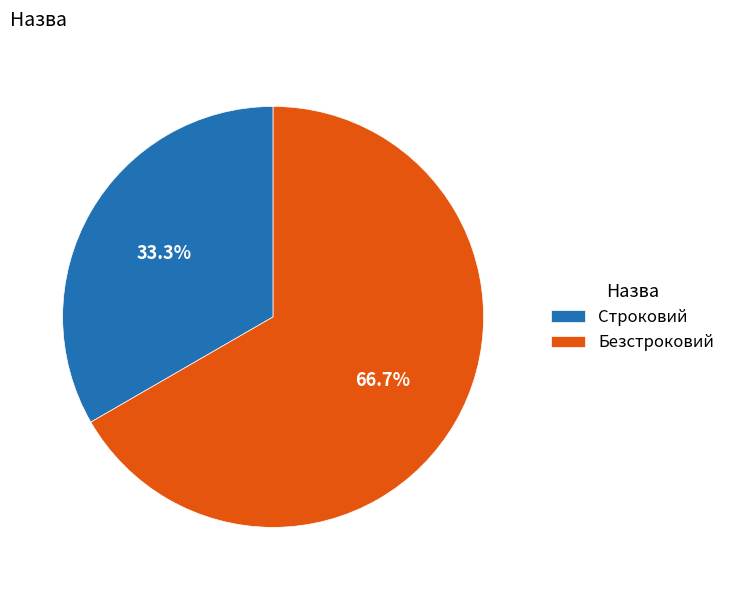

The Строковий slice represents 24% of the pie. True or false?

False